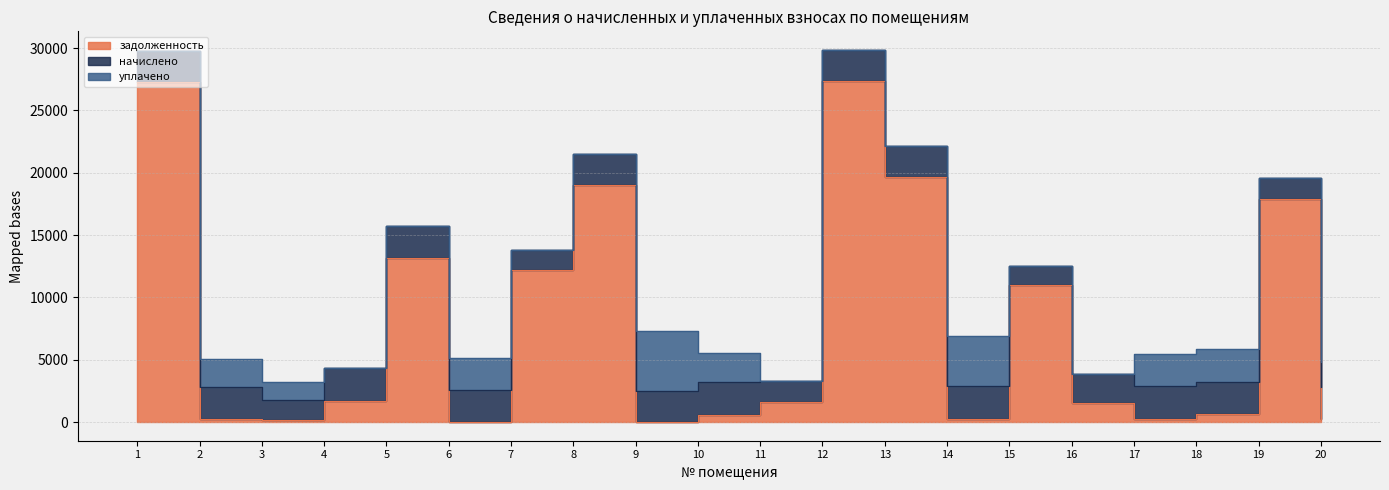

At which category is the sum across all series the highest?

12